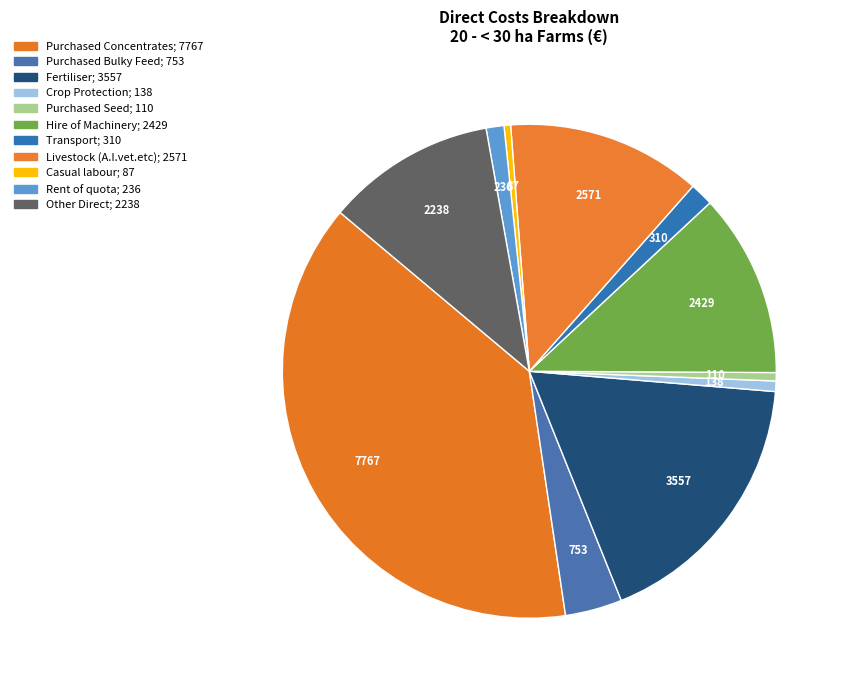

To the nearest percent, what is the difference between the largest and smallest slice percentages?

38%